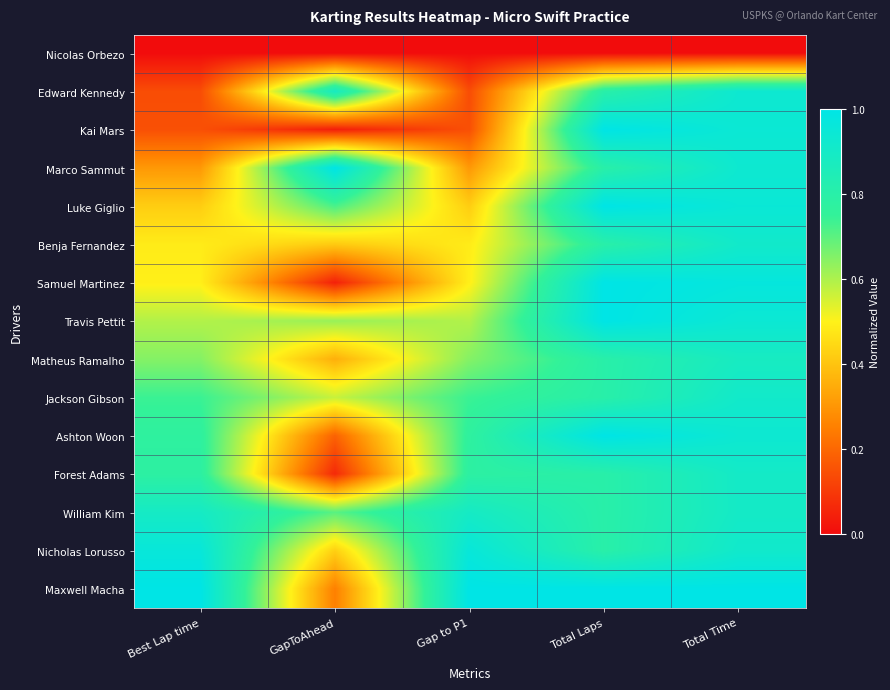

At which category is the sum across all series the highest?

Total Time